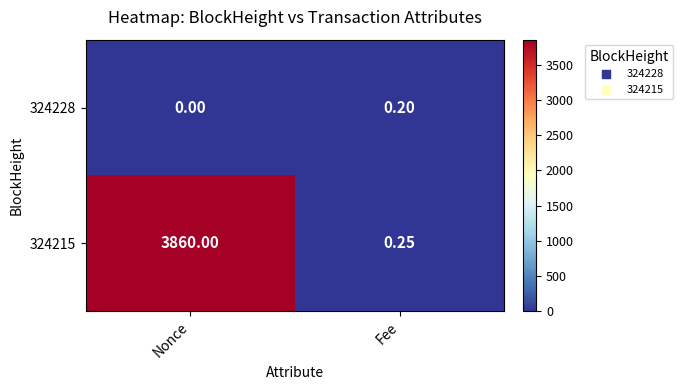

Which series has the widest spread of values?

324215